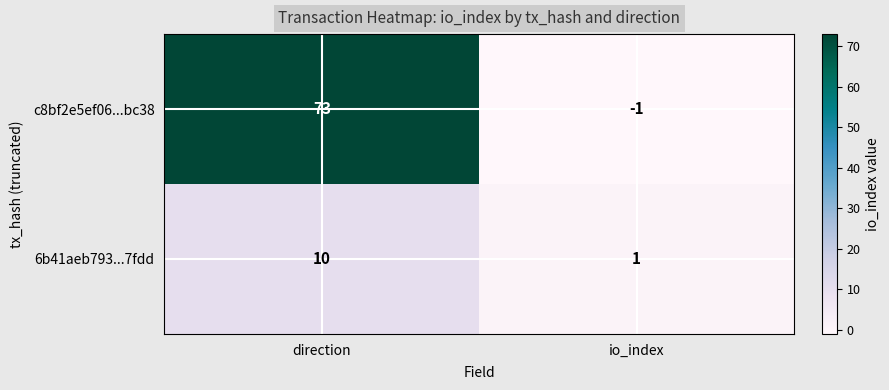

What value does the 6b41aeb793...7fdd series have at direction?

10